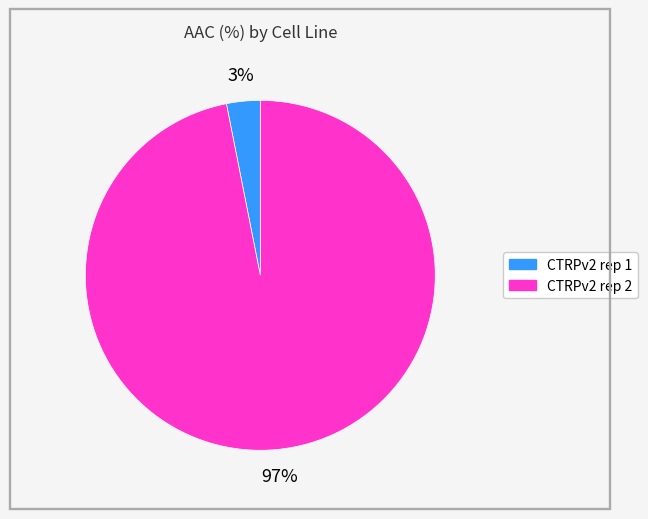

To the nearest percent, what is the average slice percentage?

50%